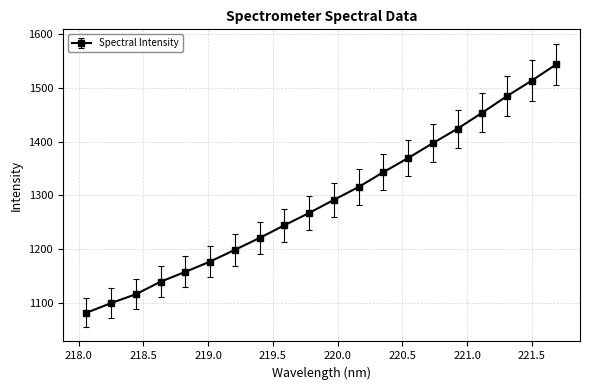

What is the value of the 3rd point from the left?

1115.5